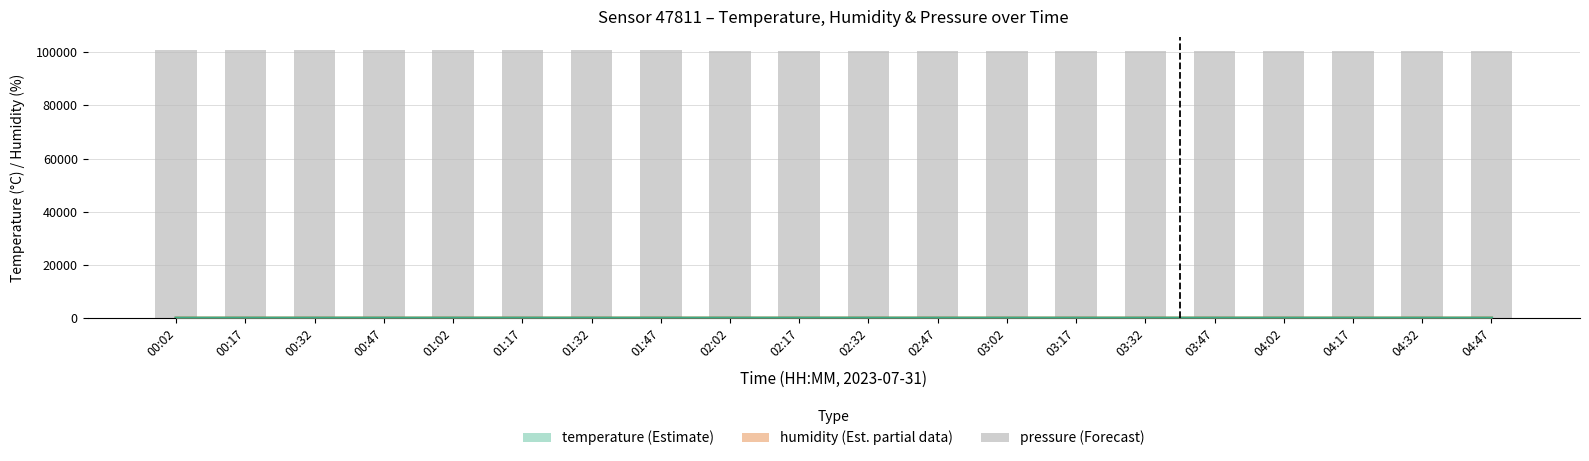

Does the chart contain any negative values?

No